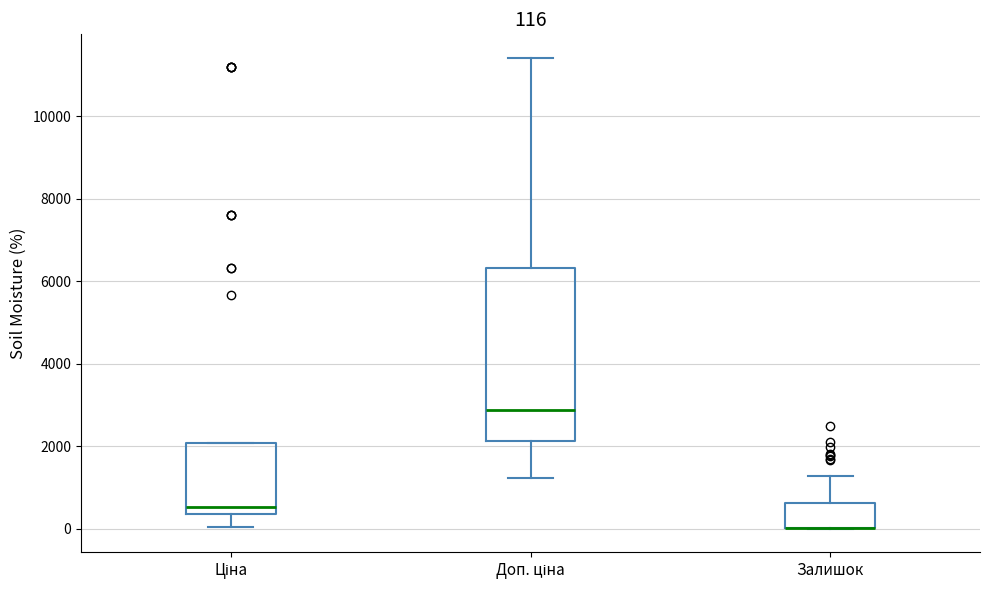

Which box is the tallest, from its lower edge to its upper edge?

Доп. ціна